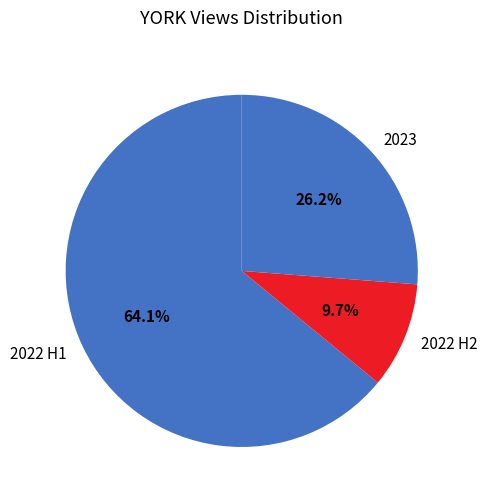

Which slice is the largest?

2022 H1